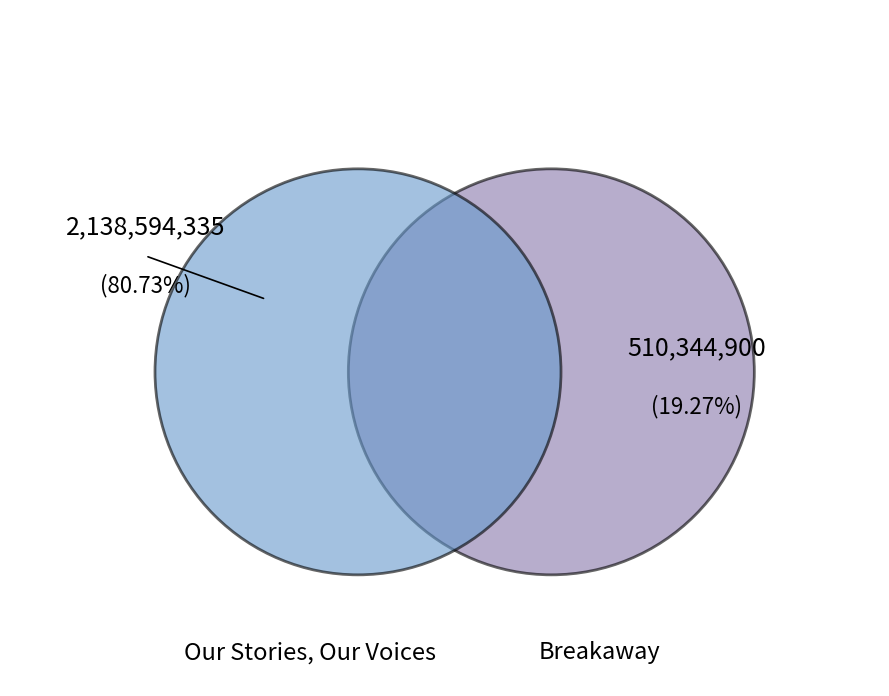

Is there any slice that represents more than half of the pie?

Yes